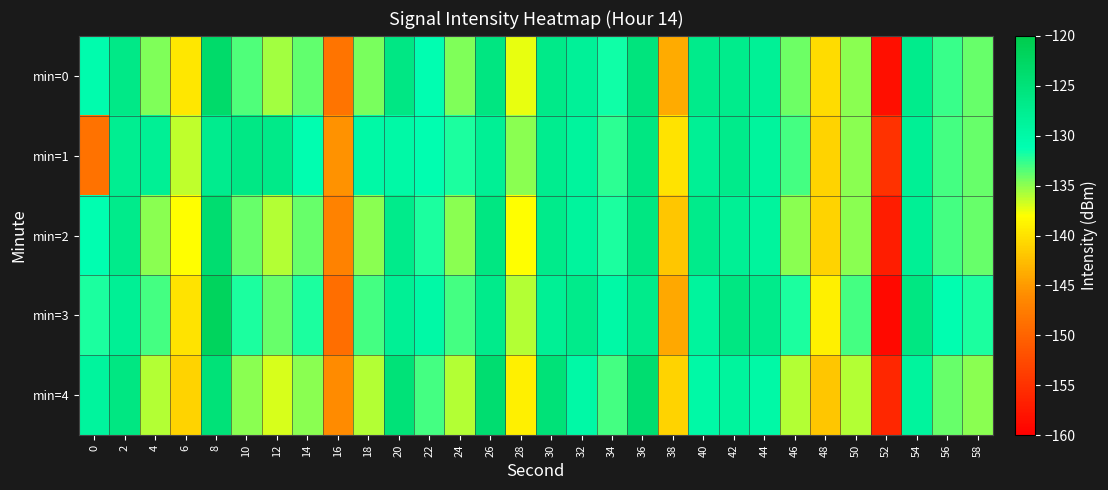

At which category is the sum across all series the highest?

8